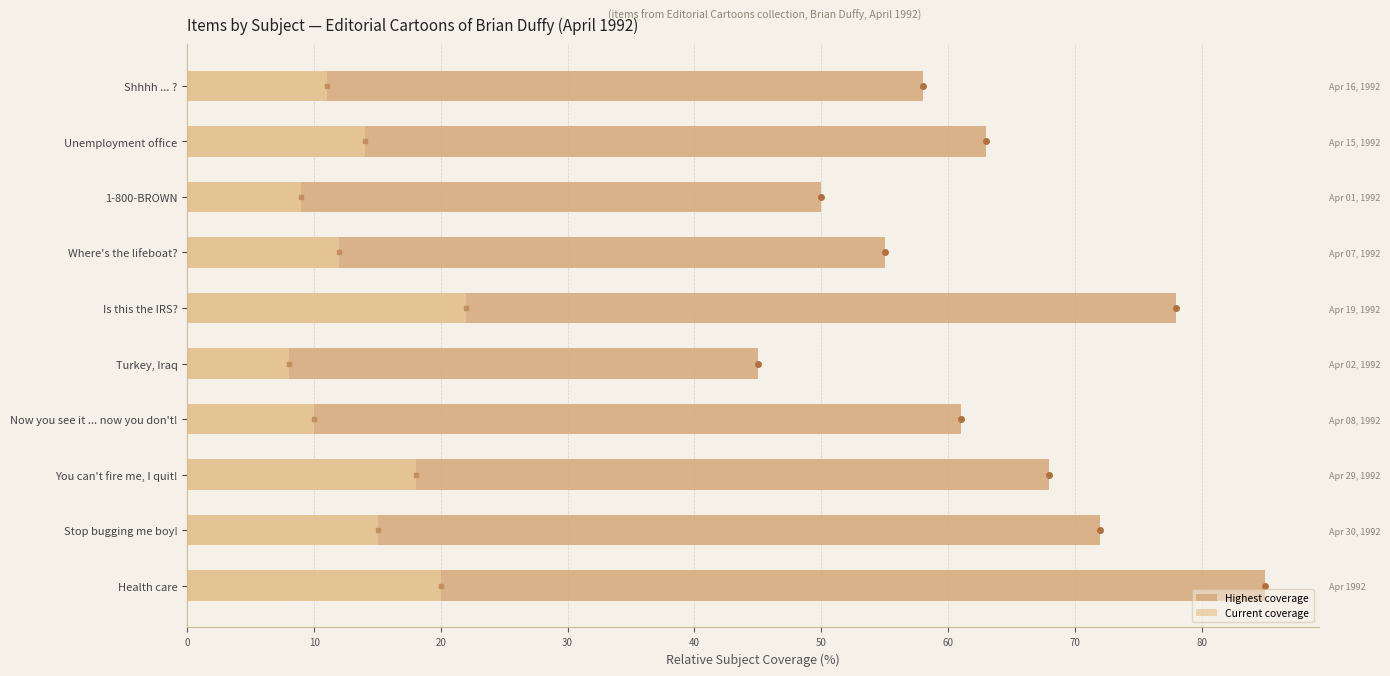

Rank the series by their maximum value, from lowest to highest.

Current coverage, Highest coverage